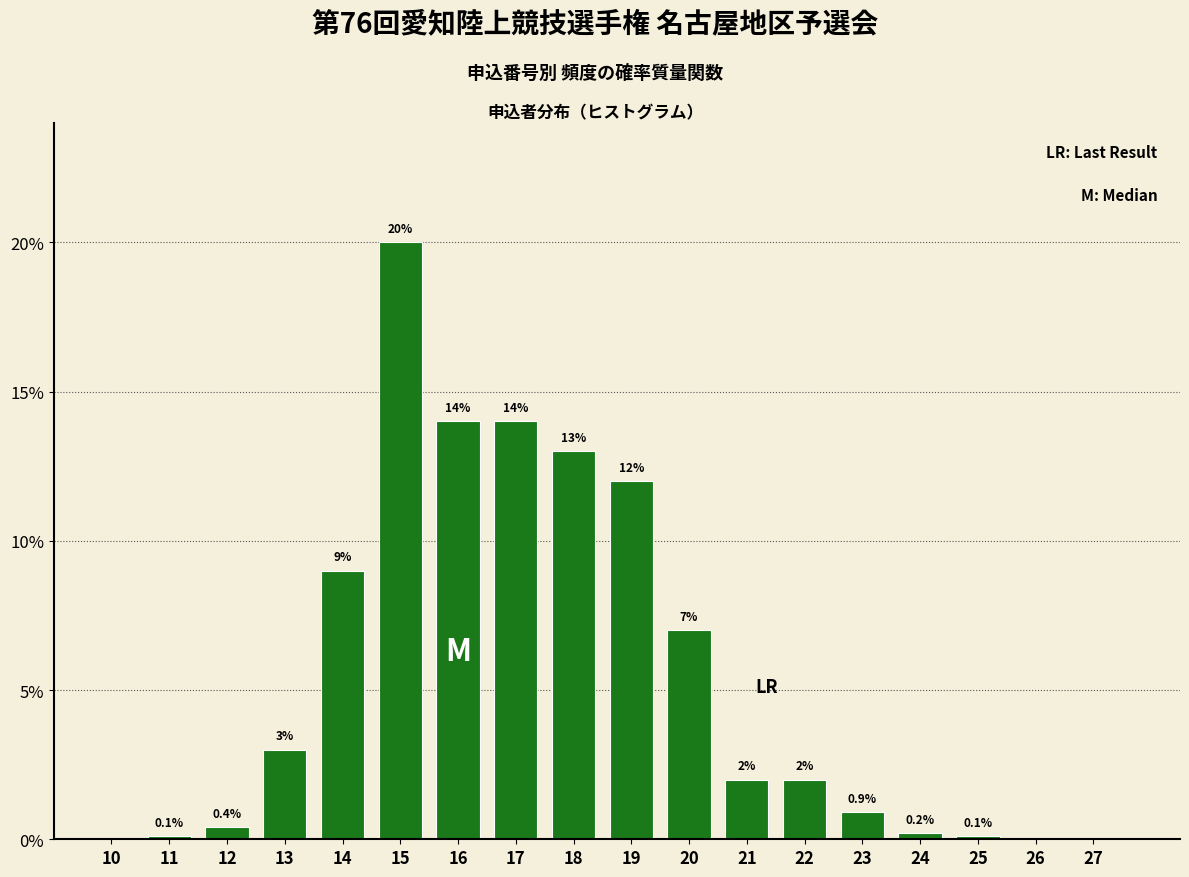

Reading right to left, extract all data points from this chart.

27=0.0	26=0.0	25=0.1	24=0.2	23=0.9	22=2.0	21=2.0	20=7.0	19=12.0	18=13.0	17=14.0	16=14.0	15=20.0	14=9.0	13=3.0	12=0.4	11=0.1	10=0.0